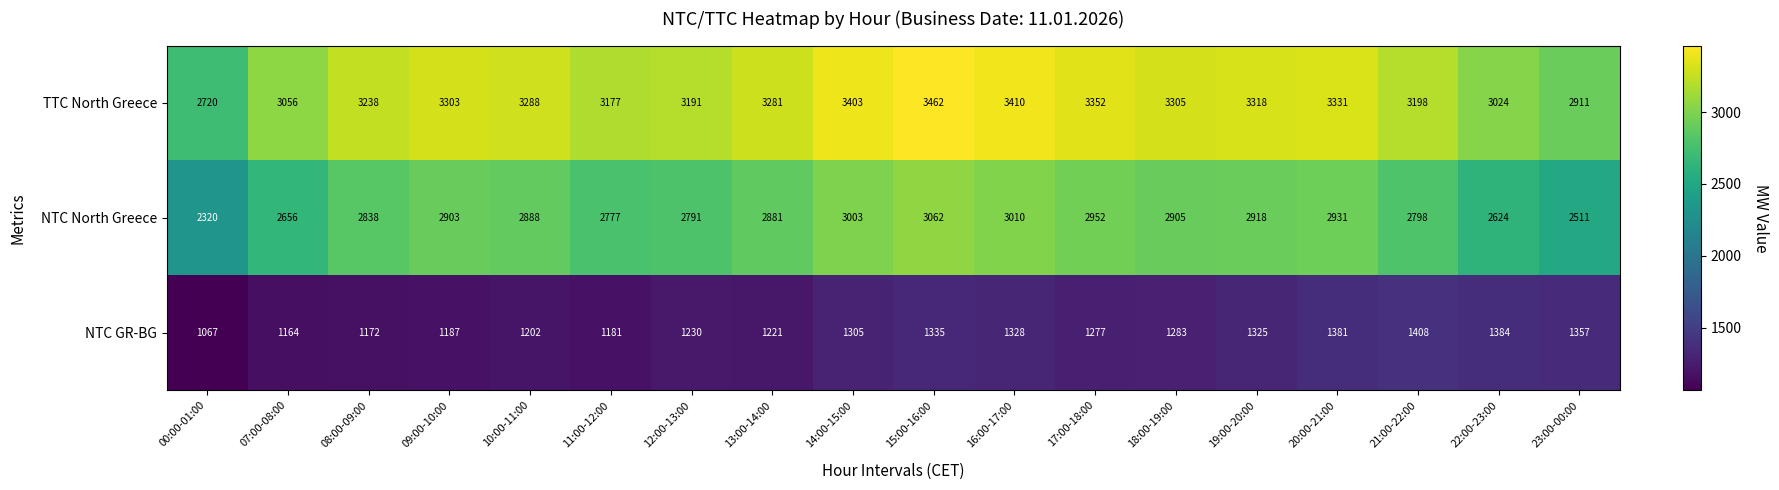

What is the sum of the NTC North Greece values at 21:00-22:00 and 19:00-20:00?

5716